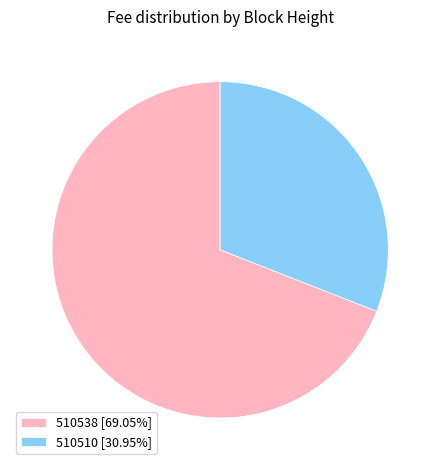

Rank the categories by value from highest to lowest.

510538, 510510